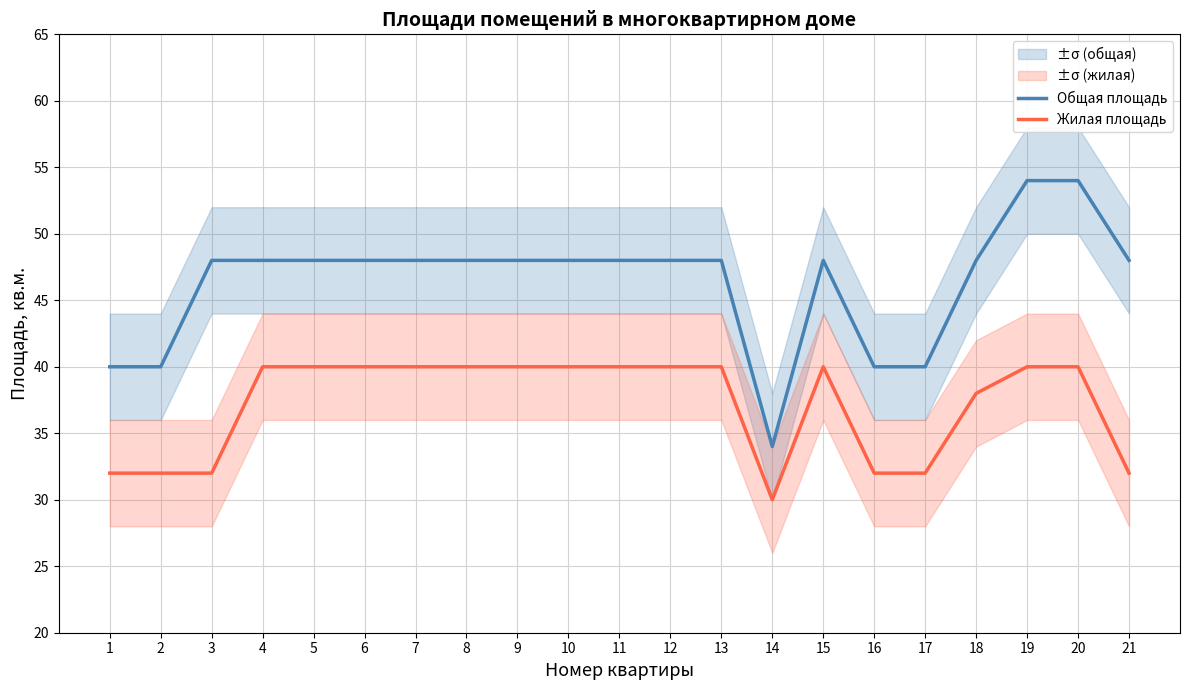

At which label does Общая площадь reach its peak?

19